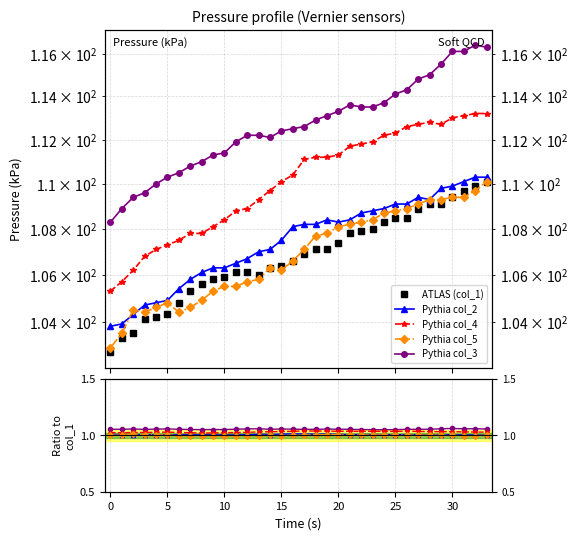

How many lines are shown in the chart?

5